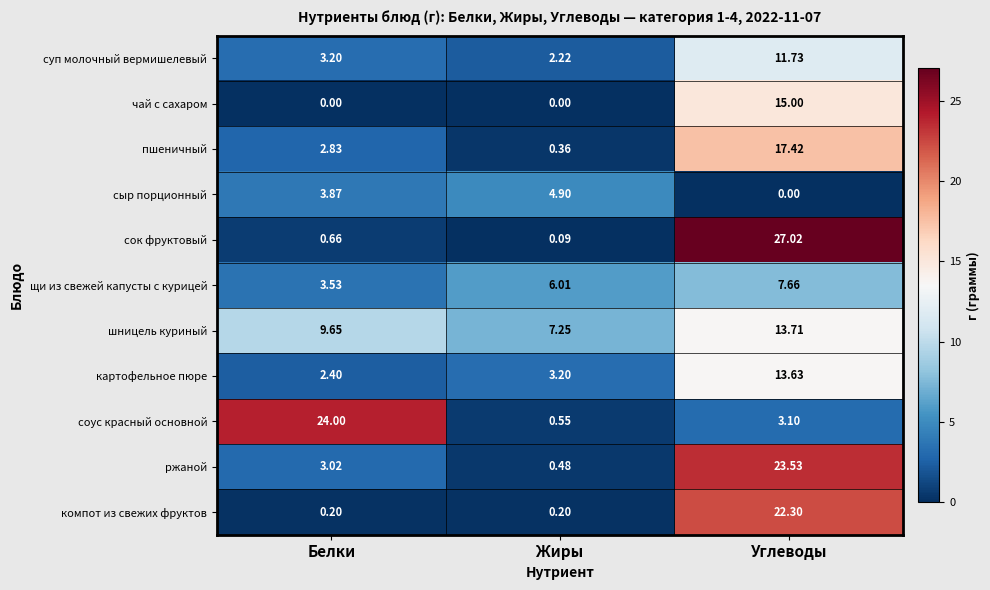

Where does the сыр порционный series first go above 3?

Белки